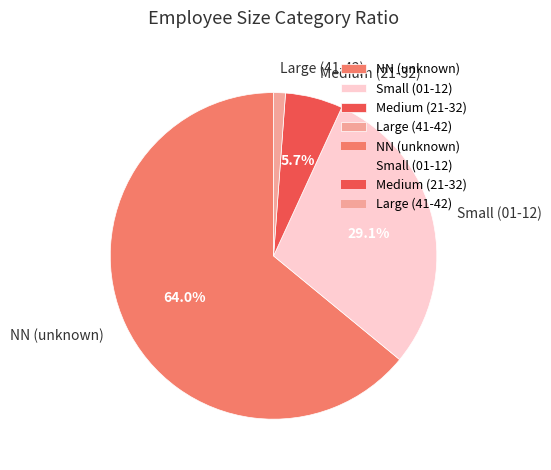

Which slice represents more than half of the pie?

NN (unknown)